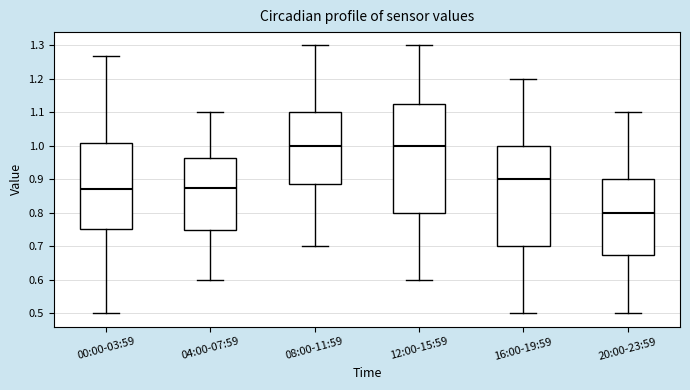

Where does the upper whisker of the box for 04:00-07:59 end on the y-axis? The values are not printed on the chart, so give them approximately, as read against the axis.

1.10